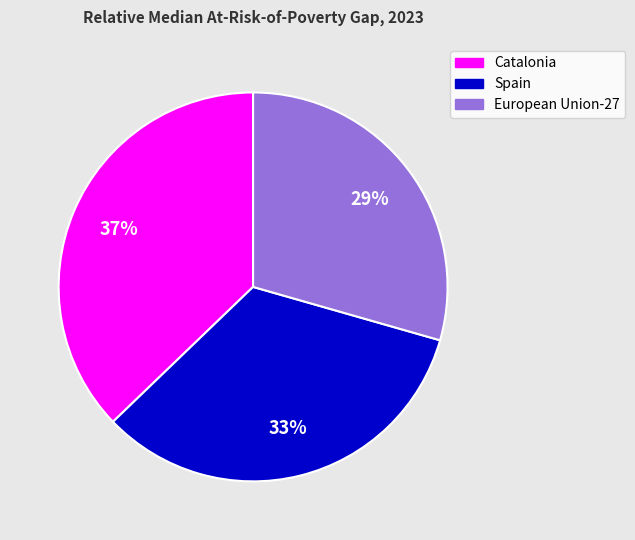

Is it true that Catalonia is 37% of the pie?

True